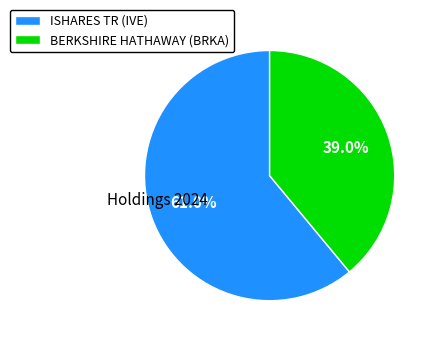

Is there any slice that represents more than half of the pie?

Yes